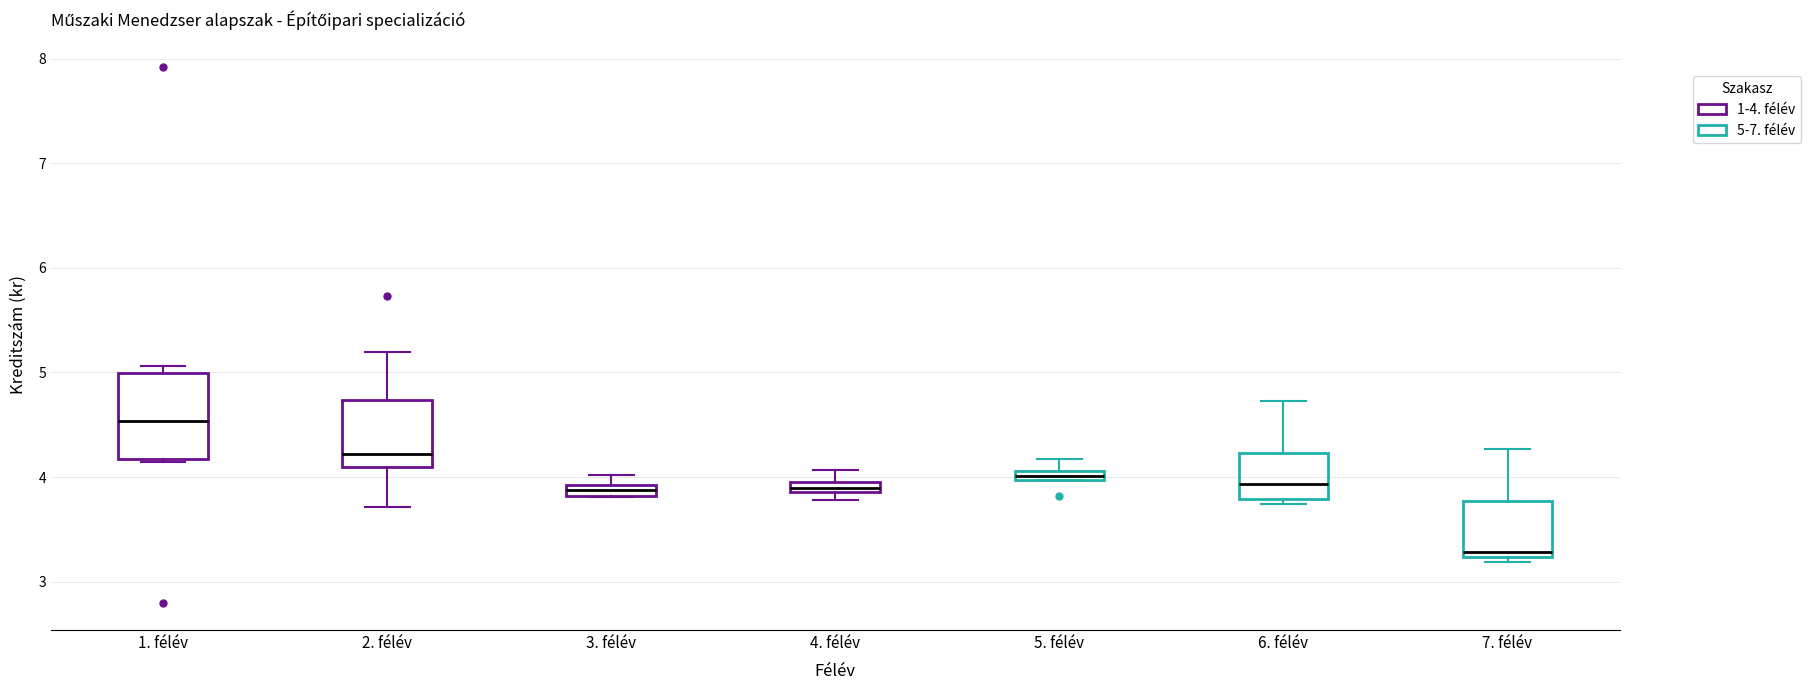

Where does the lower whisker of the box for 2. félév end on the y-axis? The values are not printed on the chart, so give them approximately, as read against the axis.

3.7